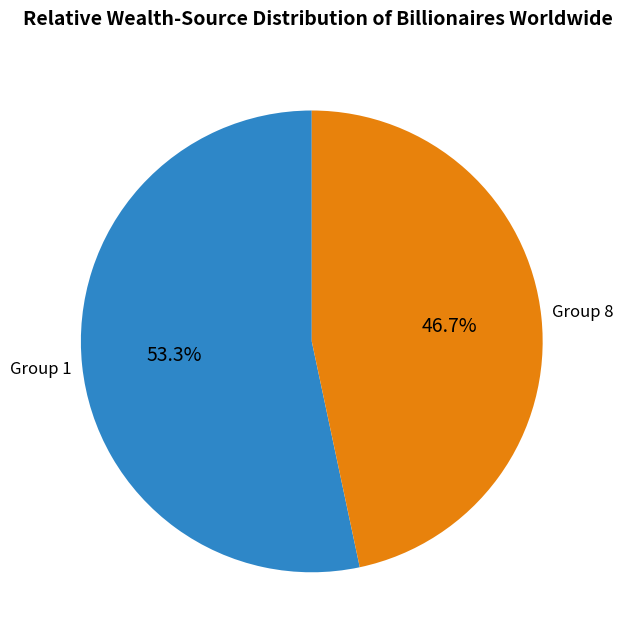

Does any single category account for the majority?

Yes